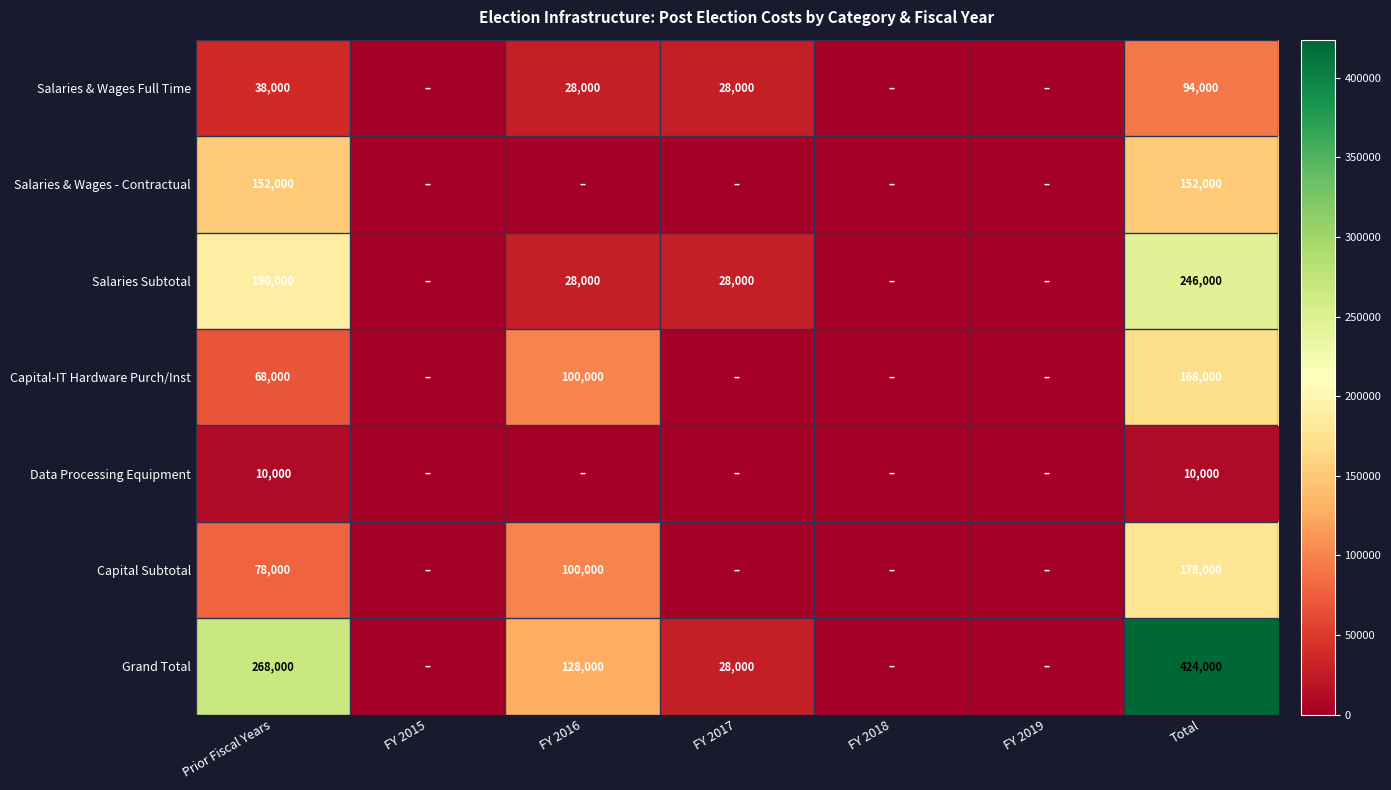

At how many categories does at least one series exceed 4036?

4